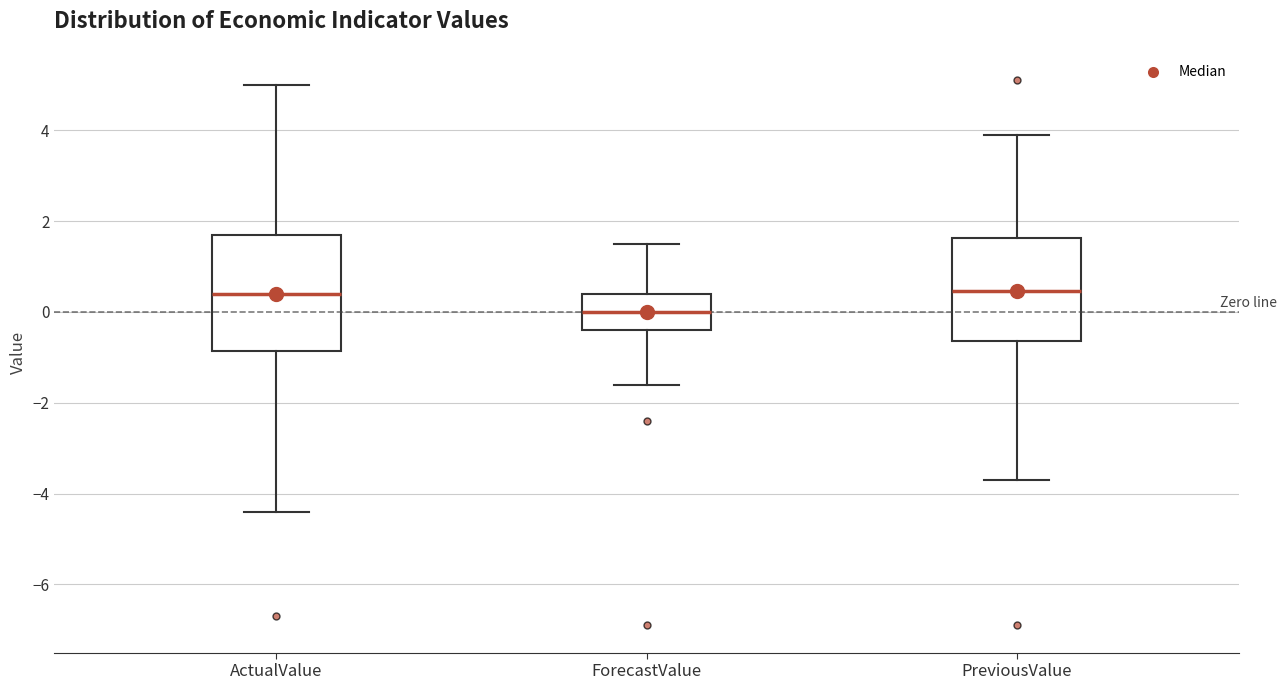

Comparing the boxes themselves (not the whiskers), which one is the tallest?

ActualValue